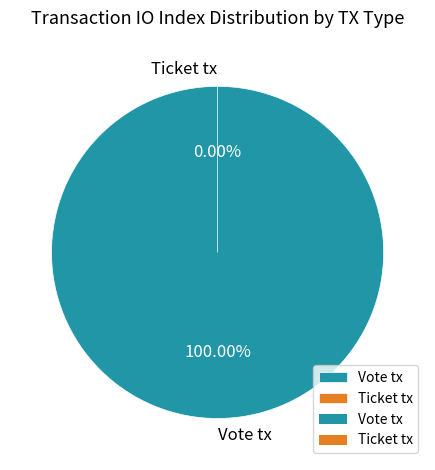

What is the change in value from Vote tx to Ticket tx?

-1